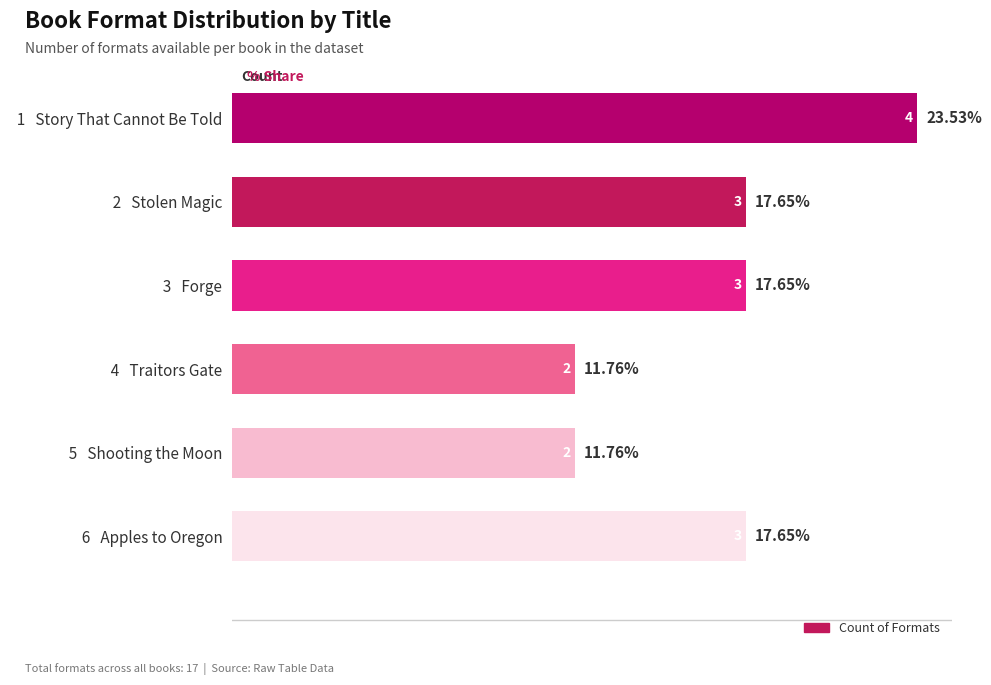

What is the difference between the second highest and second lowest values?

5.9